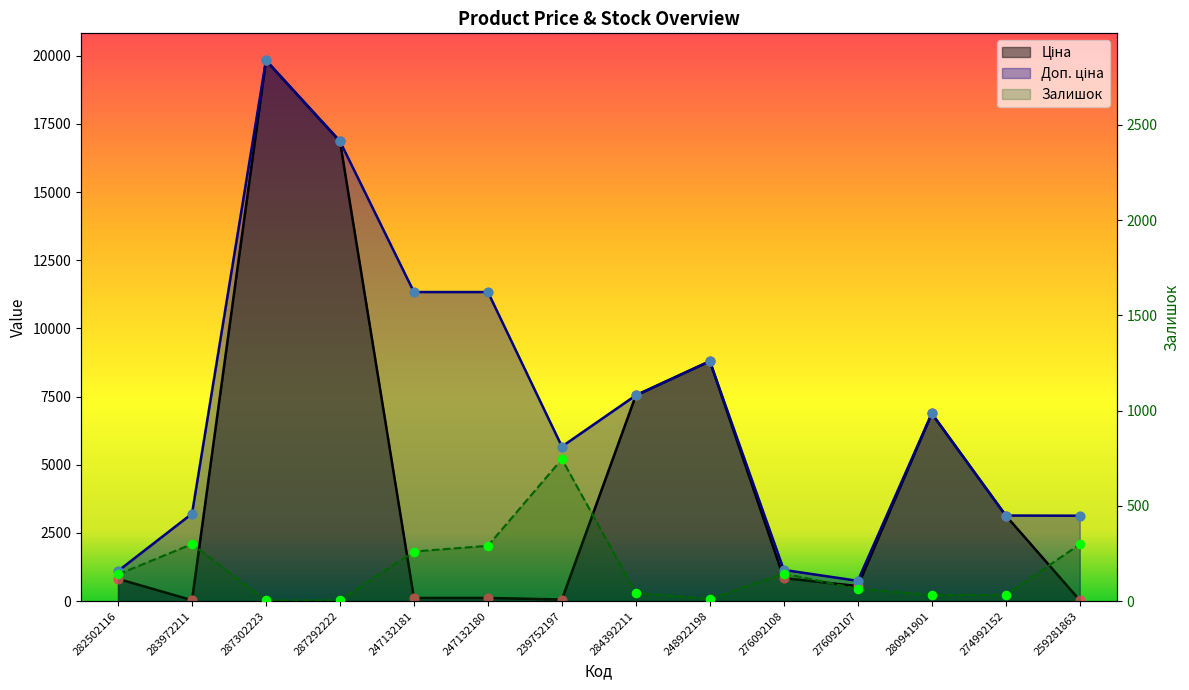

Which series has the largest Y range (max minus min)?

Ціна